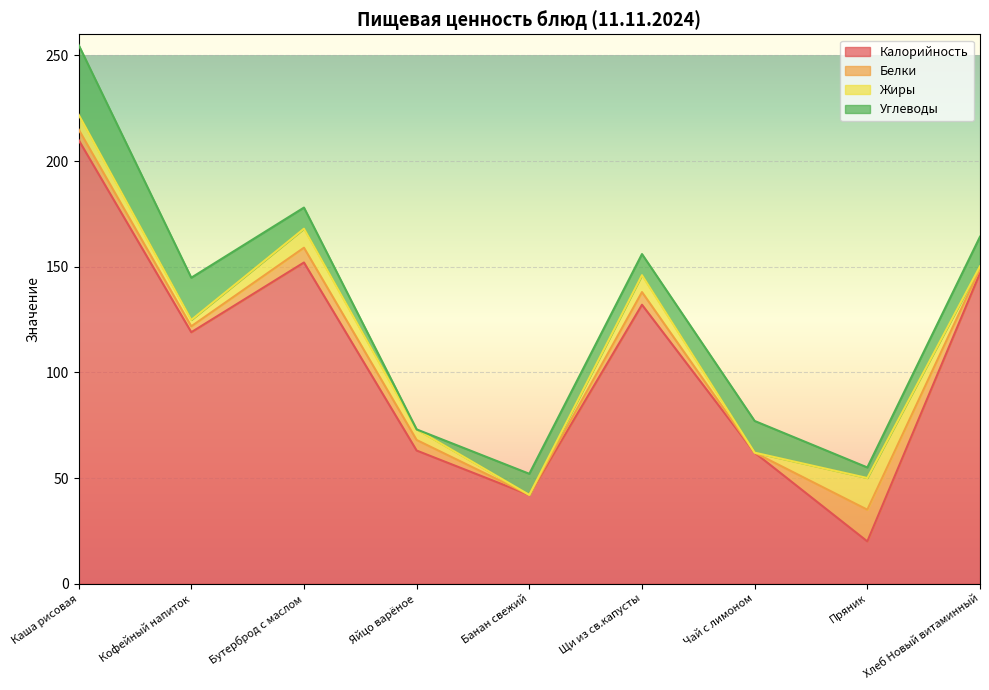

True or false: Калорийность and Жиры intersect in this chart.

False